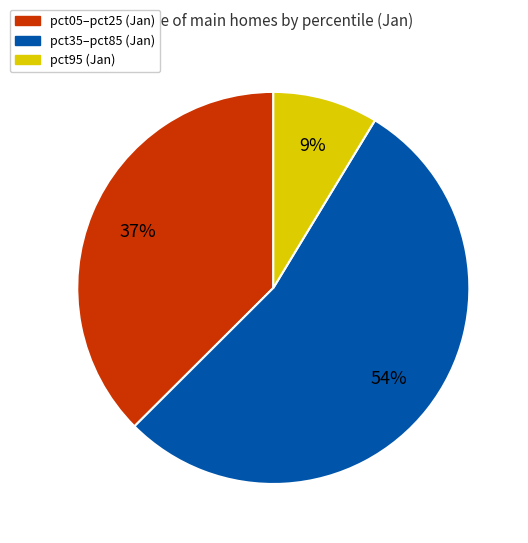

How many slices are in this pie chart?

3